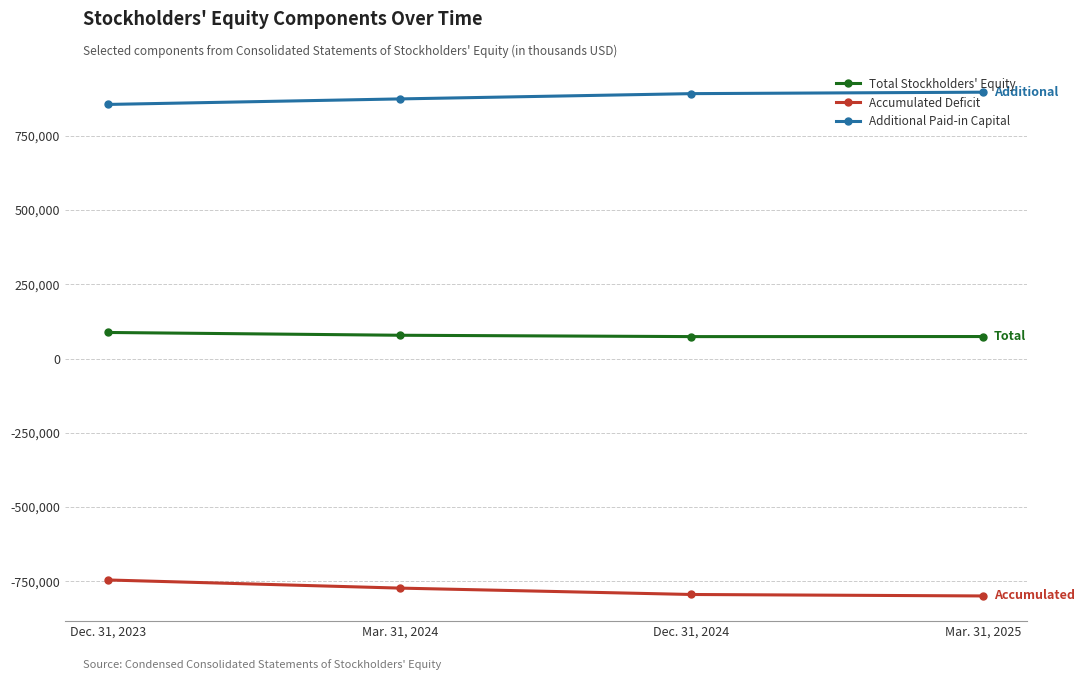

What is the minimum value for Total Stockholders' Equity?

73848